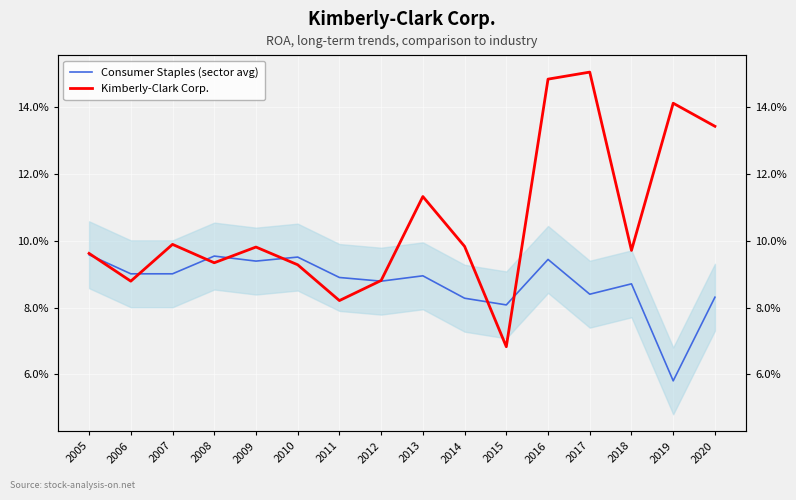

How many interior local peaks does the Consumer Staples (sector avg) series have?

5